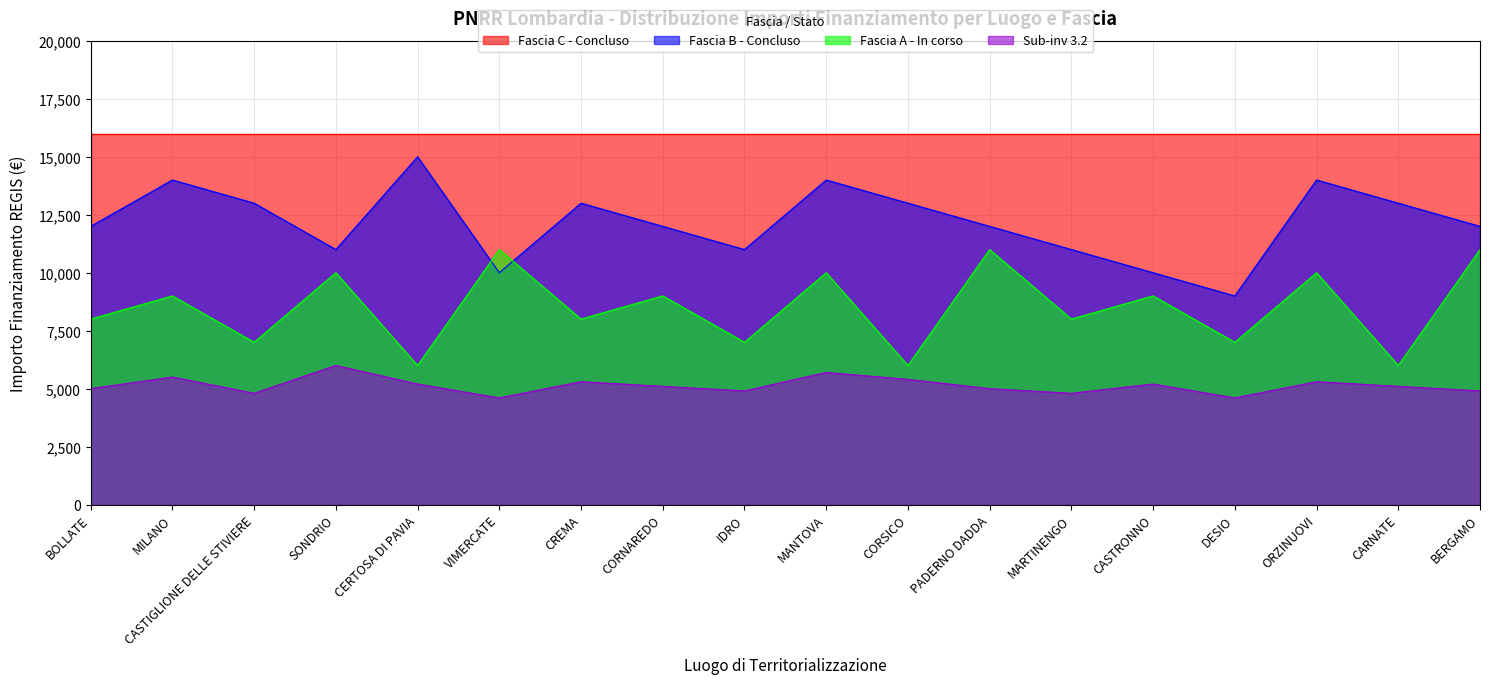

Between BERGAMO and CASTRONNO, which is larger?

BERGAMO